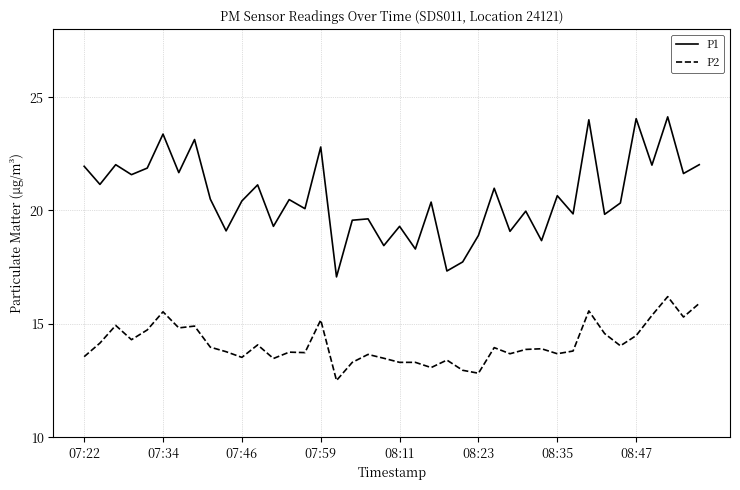

Rank the series by their maximum value, from lowest to highest.

P2, P1